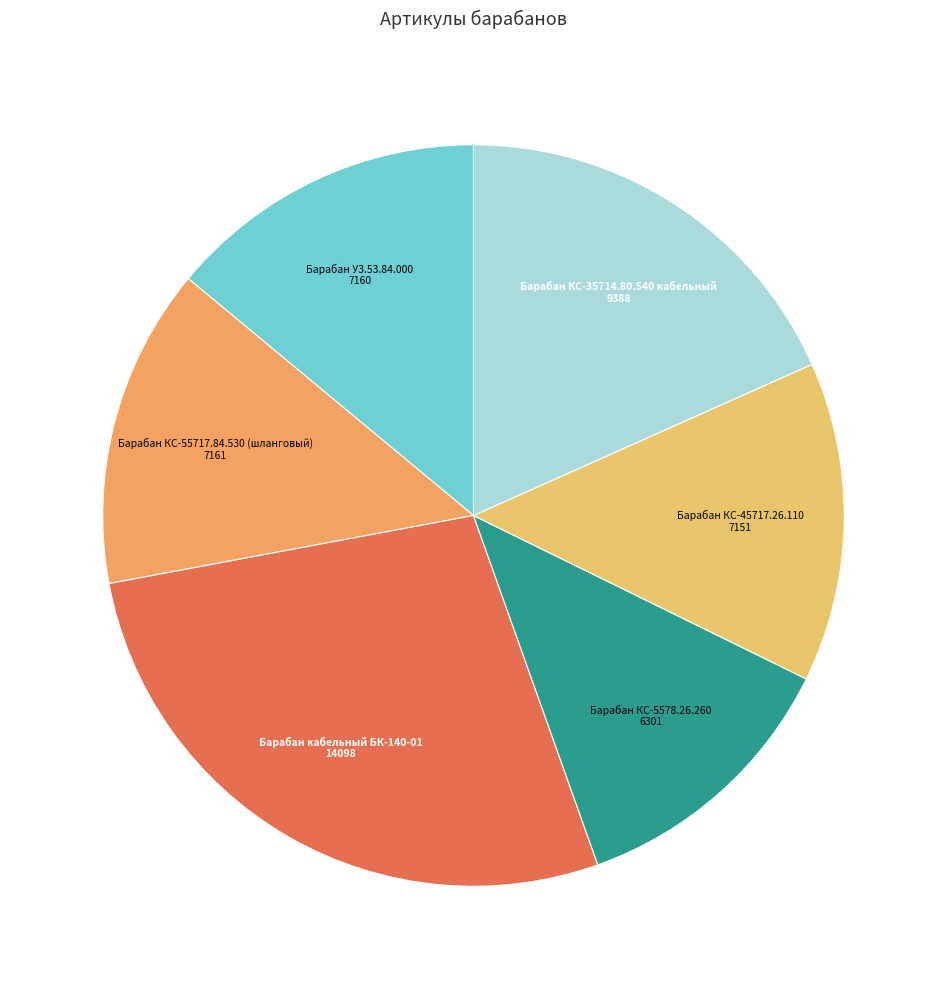

How many slices are in this pie chart?

6